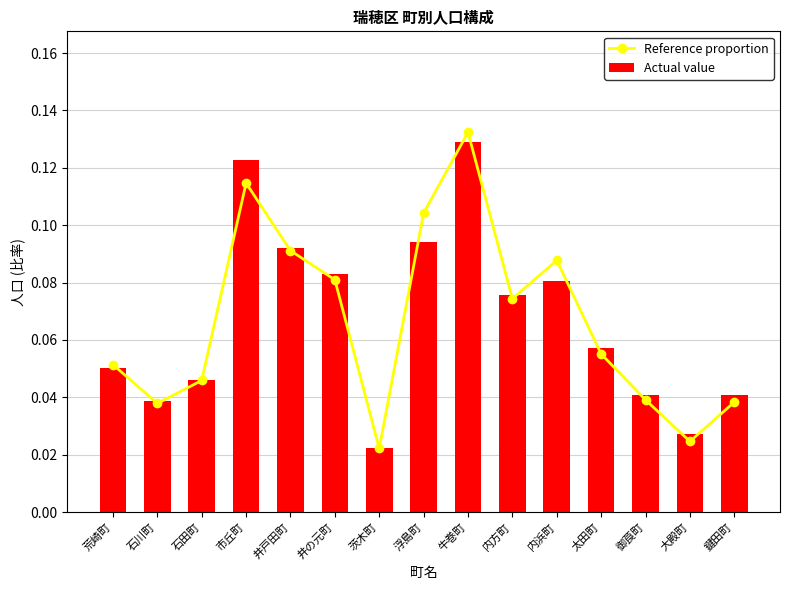

What is the total value across all series at 大殿町?

0.1